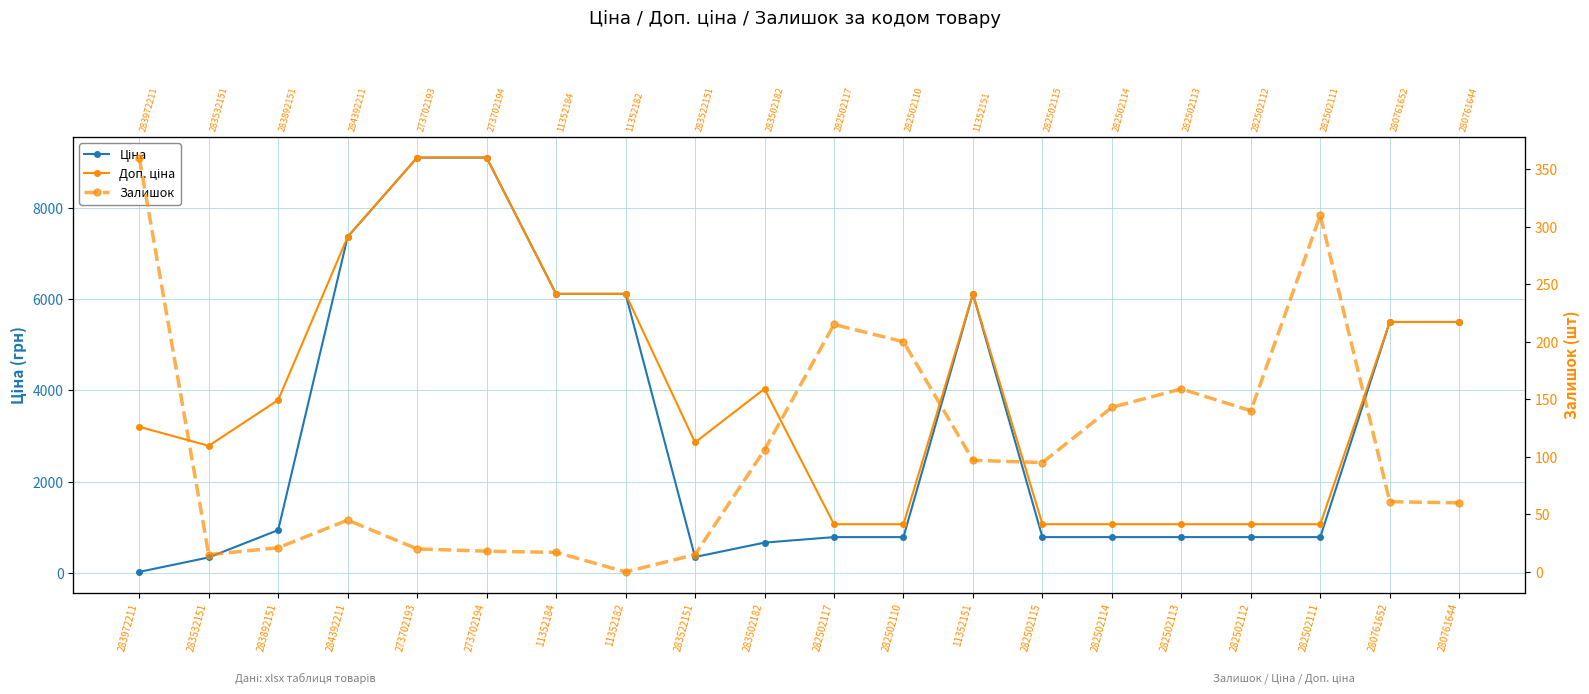

Reading left to right, extract all data points from this chart.

Ціна: 32.0	348.6	947.6	7360.2	9092.0	9092.0	6112.5	6112.5	358.0	672.7	793.0	793.0	6112.5	793.0	793.0	793.0	793.0	793.0	5497.3	5497.3
Доп. ціна: 3205.0	2789.2	3790.3	7360.2	9092.0	9092.0	6112.5	6112.5	2863.8	4036.0	1074.6	1074.6	6112.5	1074.6	1074.6	1074.6	1074.6	1074.6	5497.3	5497.3
Залишок: 360.0	15.0	21.0	45.0	20.0	18.0	17.0	0.0	15.0	106.0	215.0	200.0	97.0	95.0	143.0	159.0	140.0	310.0	61.0	60.0